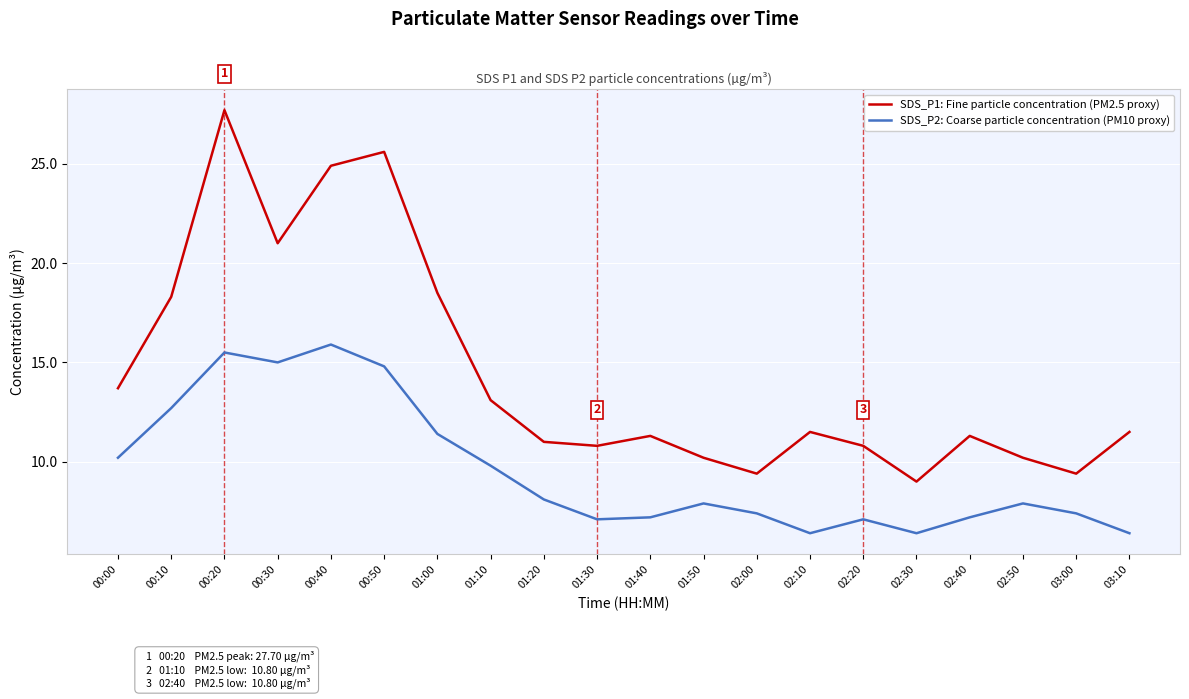

List the series in order of their overall mean, lowest first.

SDS_P2: Coarse particle concentration (PM10 proxy), SDS_P1: Fine particle concentration (PM2.5 proxy)